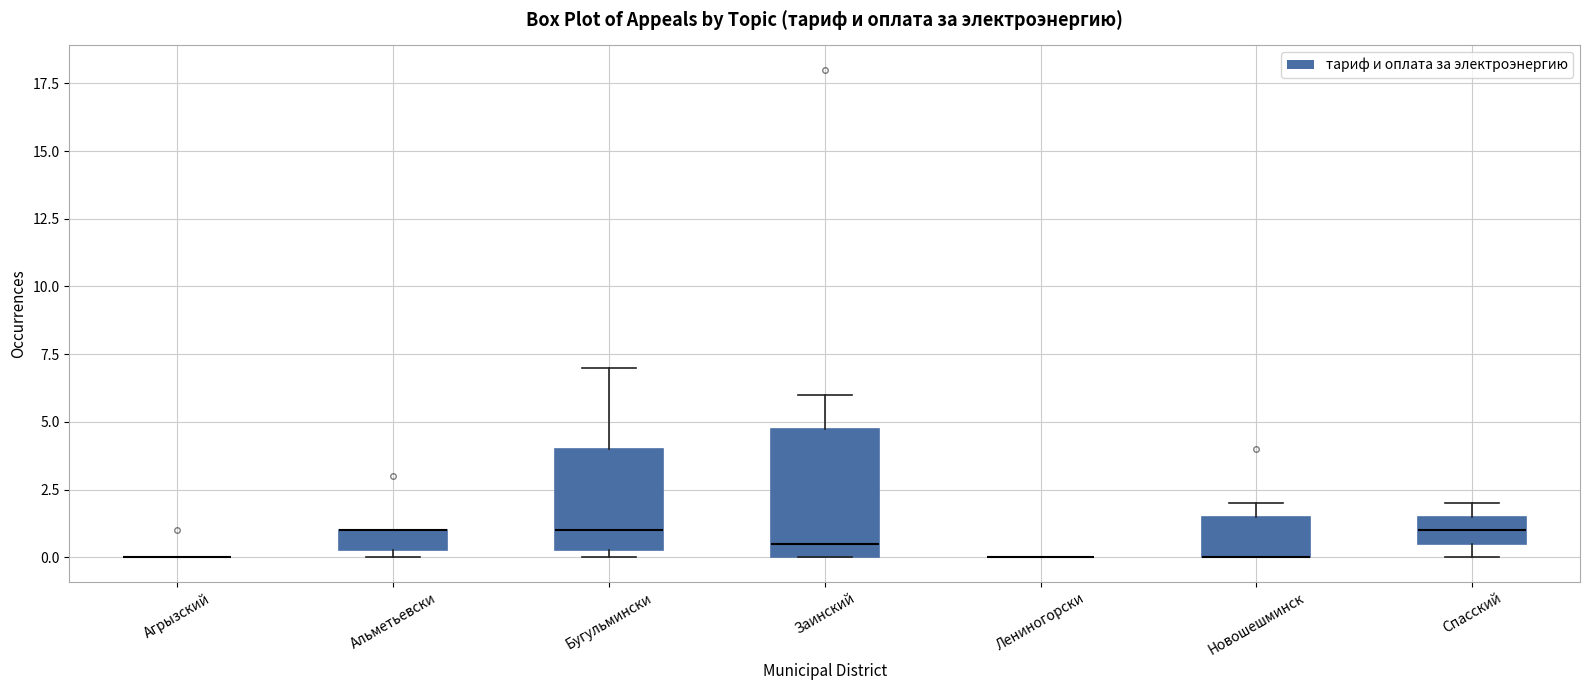

Reading left to right, transcribe this box plot: for each box, give where its median line is, the range the box spans, and where its two whiskers end, as read against the y-axis. The values are not printed on the chart, so give them approximately, as read against the axis.

Агрызский: box collapsed to a line at 0.0, whiskers 0.0 to 0.0
Альметьевски: median 1.0 (drawn on the box's upper edge), box 0.5 to 1.0, whiskers 0.0 to 1.0
Бугульмински: median 1.0, box 0.5 to 4.0, whiskers 0.0 to 7.0
Заинский: median 0.5, box 0.0 to 5.0, whiskers 0.0 to 6.0
Лениногорски: box collapsed to a line at 0.0, whiskers 0.0 to 0.0
Новошешминск: median 0.0 (drawn on the box's lower edge), box 0.0 to 1.5, whiskers 0.0 to 2.0
Спасский: median 1.0, box 0.5 to 1.5, whiskers 0.0 to 2.0